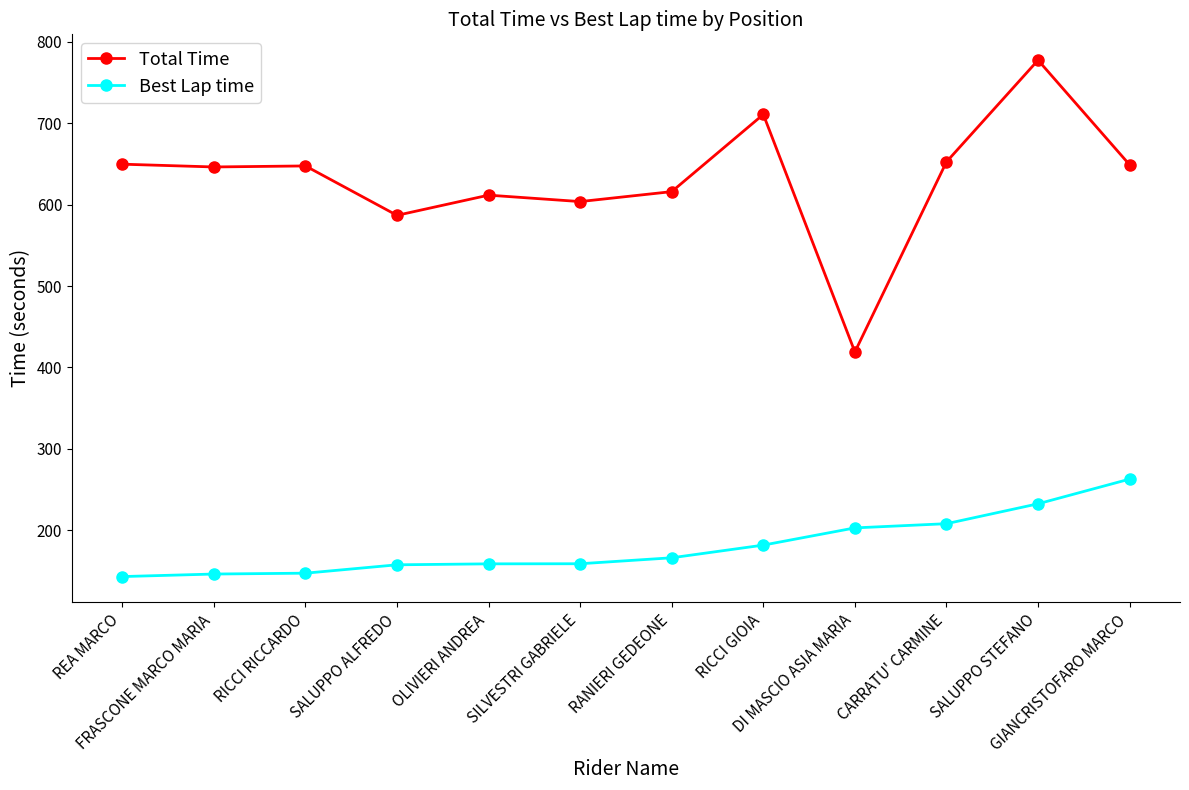

At which label does Total Time first exceed 647?

REA MARCO